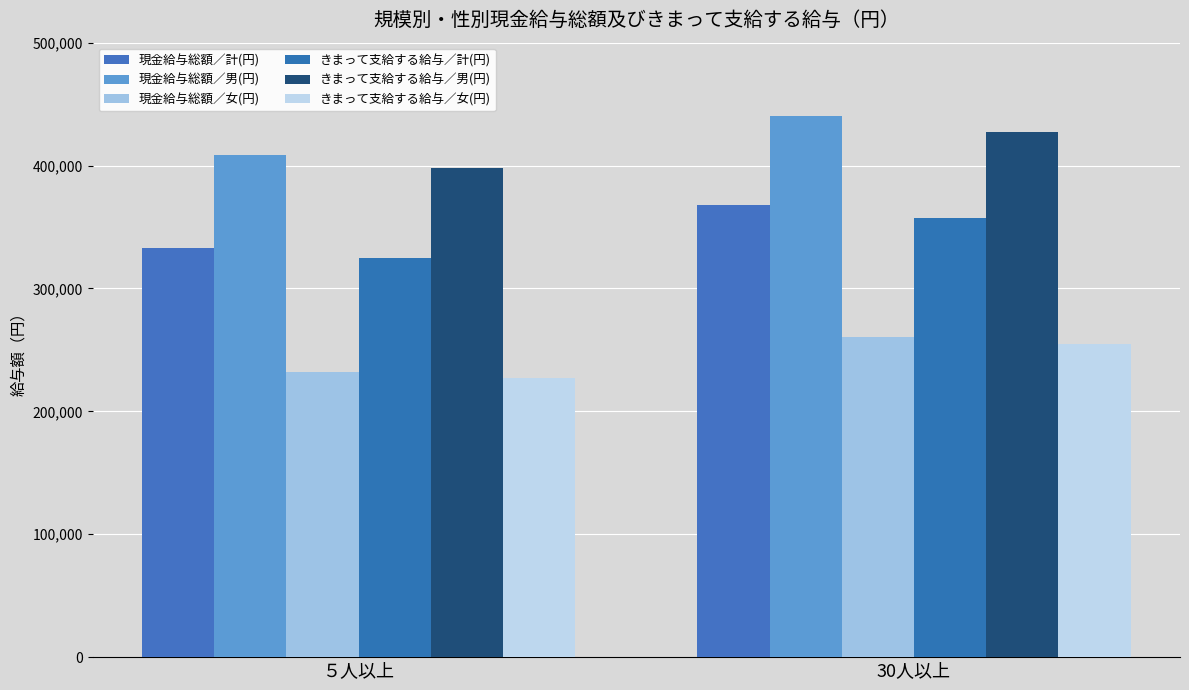

Which has a higher value, 30人以上 or ５人以上?

30人以上